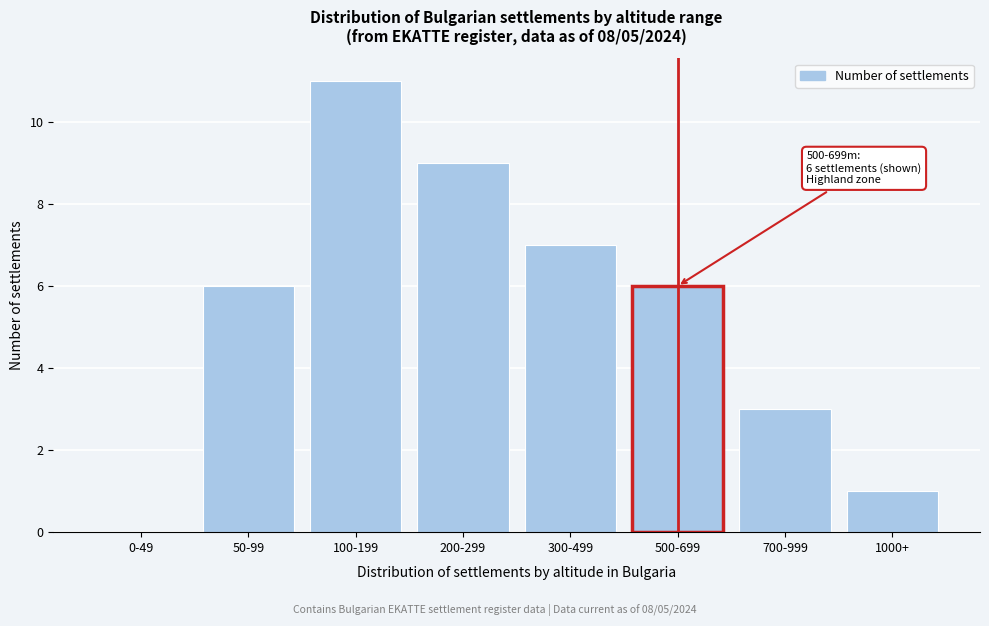

Reading left to right, transcribe all the data shown in this chart.

0-49=0	50-99=6	100-199=11	200-299=9	300-499=7	500-699=6	700-999=3	1000+=1